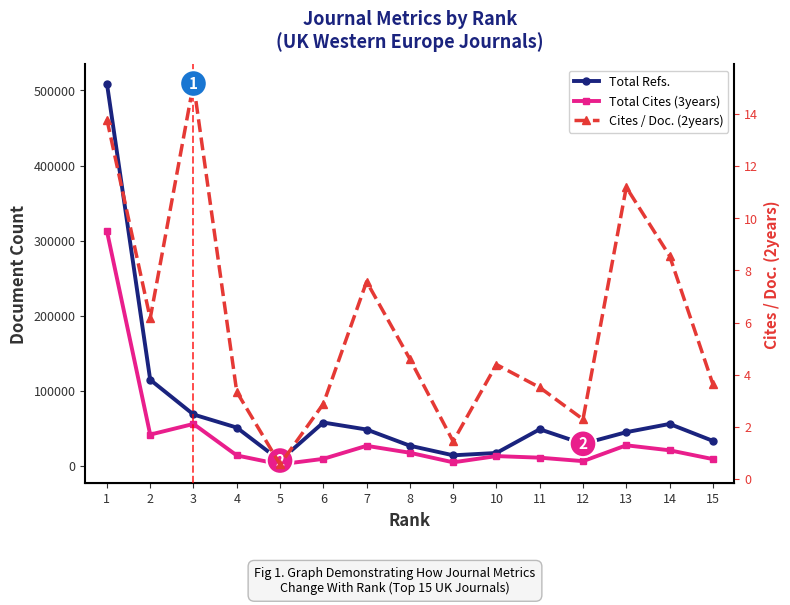

What is the sum of all Total Refs. values?

1126629.0